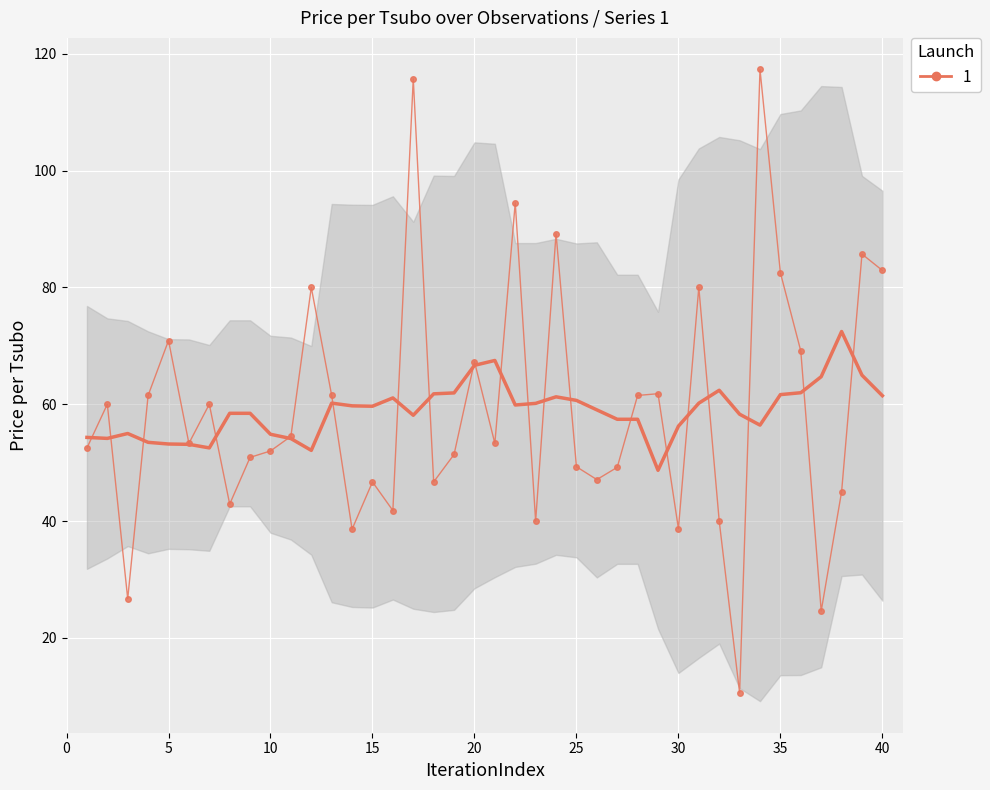

Reading left to right, list all the values displayed in this chart.

52.5	60.0	26.7	61.5	70.9	53.3	60.0	42.9	50.9	52.0	54.5	80.0	61.5	38.6	46.7	41.8	115.7	46.7	51.4	67.3	53.3	94.5	40.0	89.2	49.3	47.1	49.2	61.5	61.8	38.7	80.0	40.0	10.6	117.3	82.5	69.1	24.6	45.0	85.7	82.9